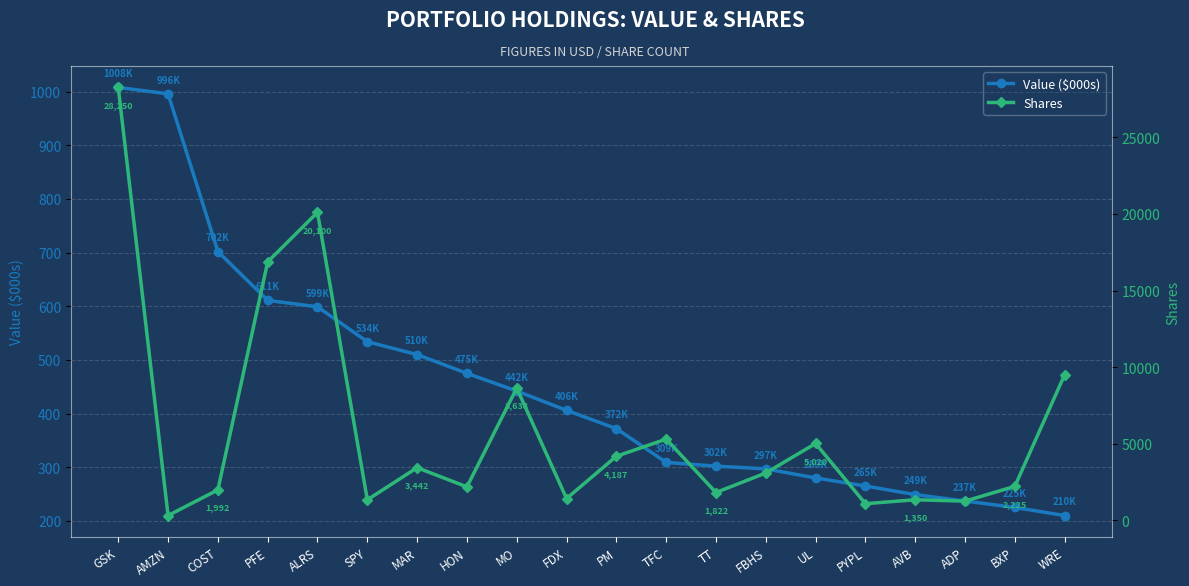

What is the maximum value shown in the chart?

28250